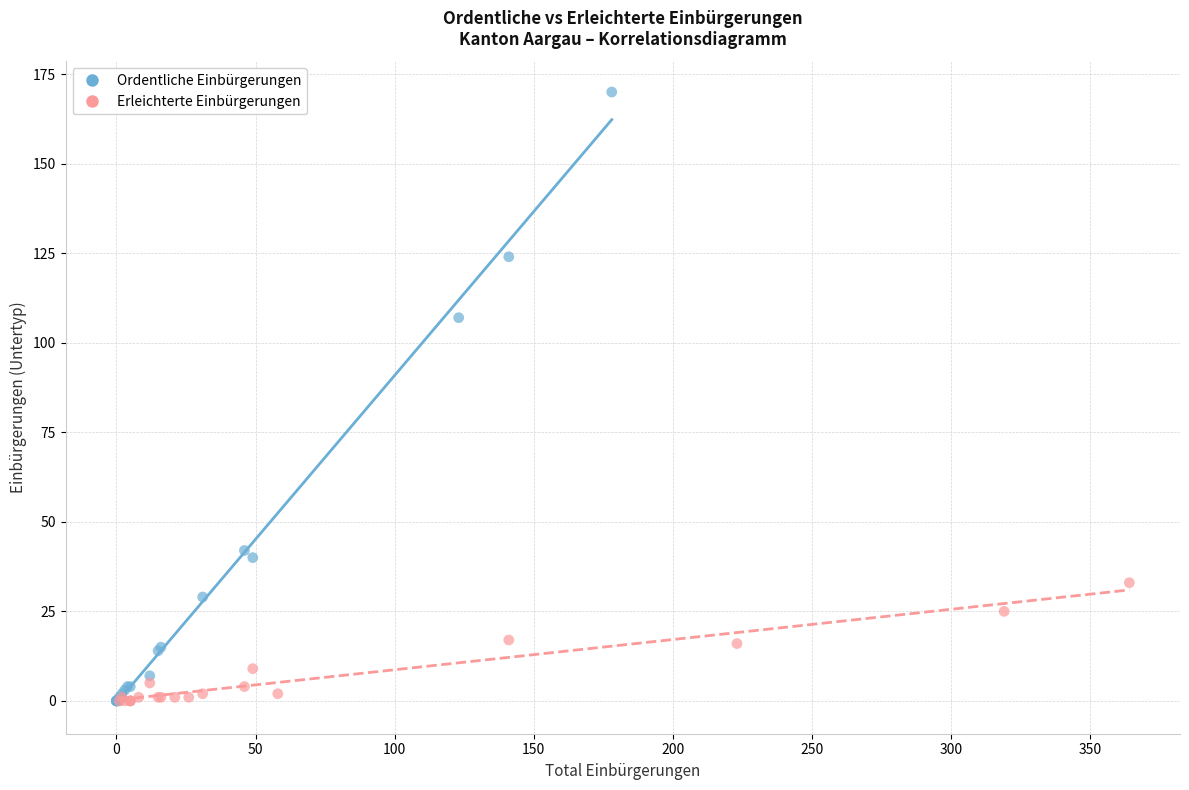

Which series reaches the maximum Y coordinate?

Ordentliche Einbürgerungen